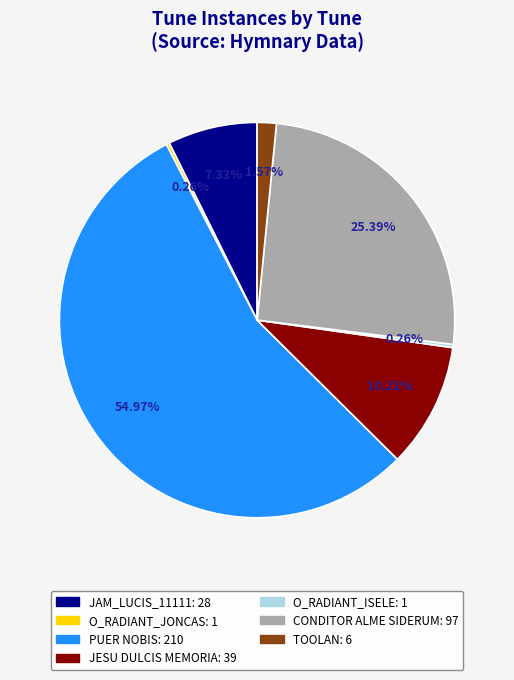

Is it true that JAM_LUCIS_11111: 28 is 7% of the pie?

True